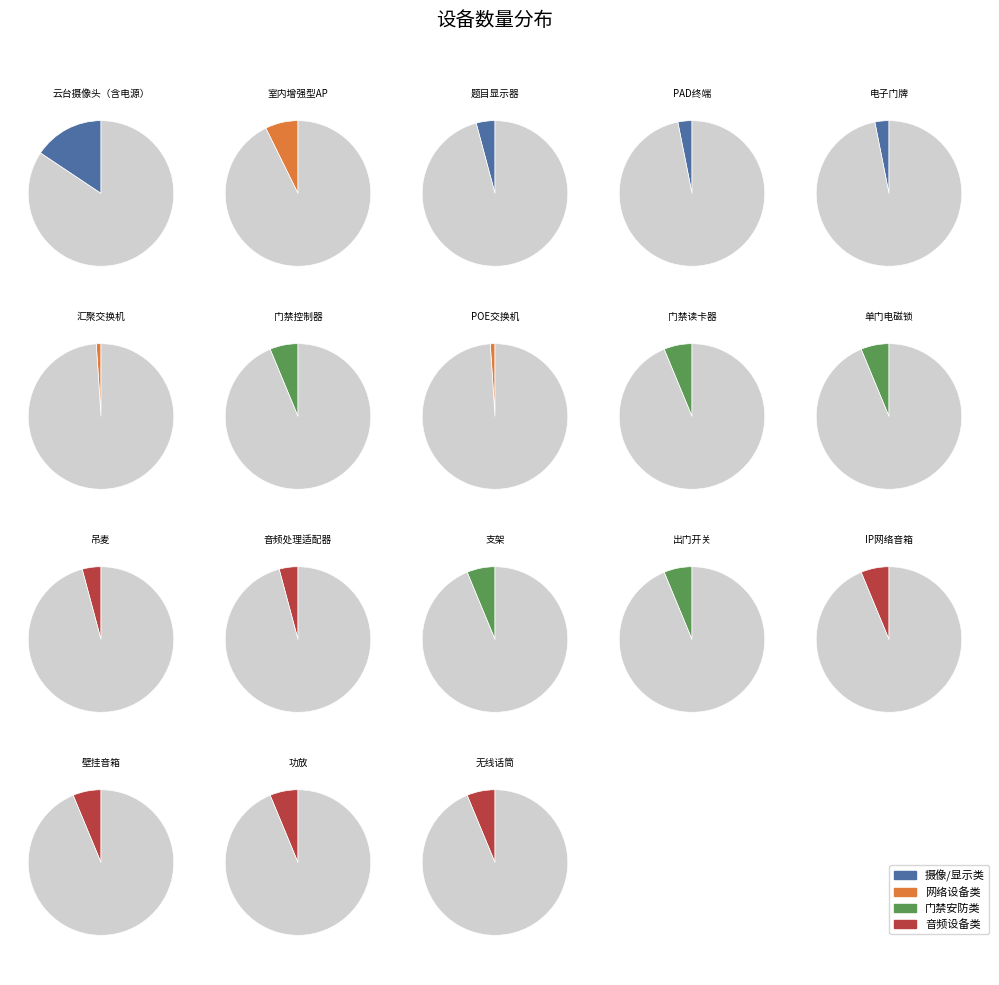

What is the change in value from PAD终端 to 门禁控制器?

+3